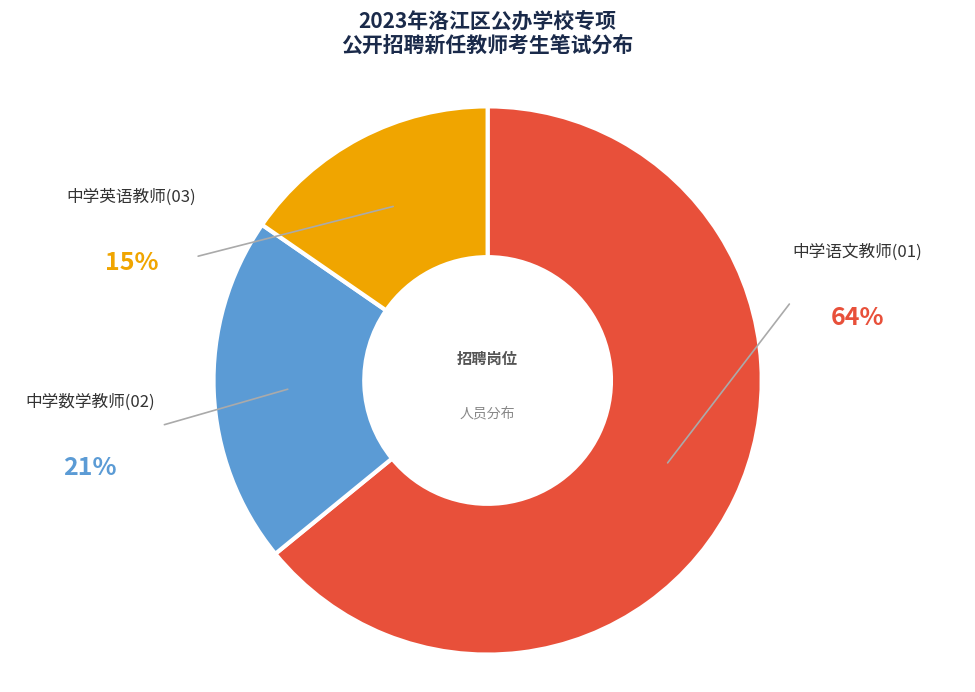

Is there any slice that represents more than half of the pie?

Yes